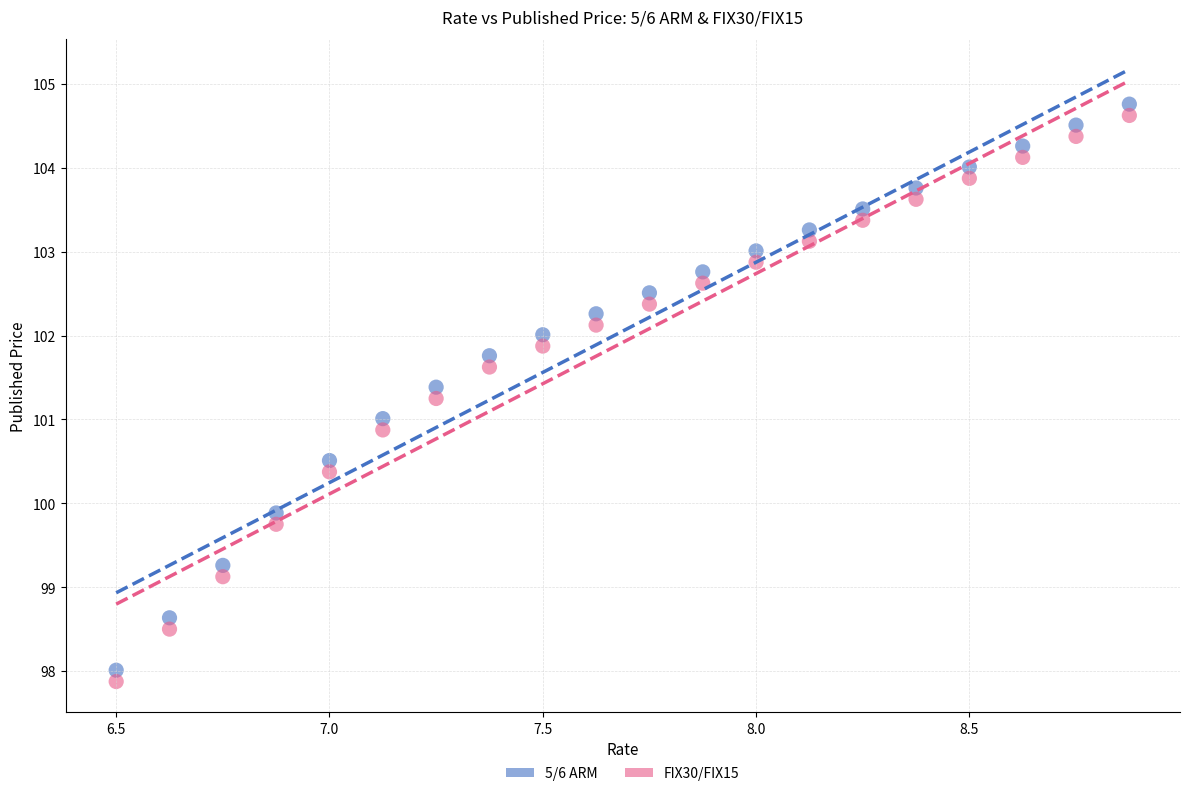

Across all data points, what is the range of Y values (max minus min)?

6.9